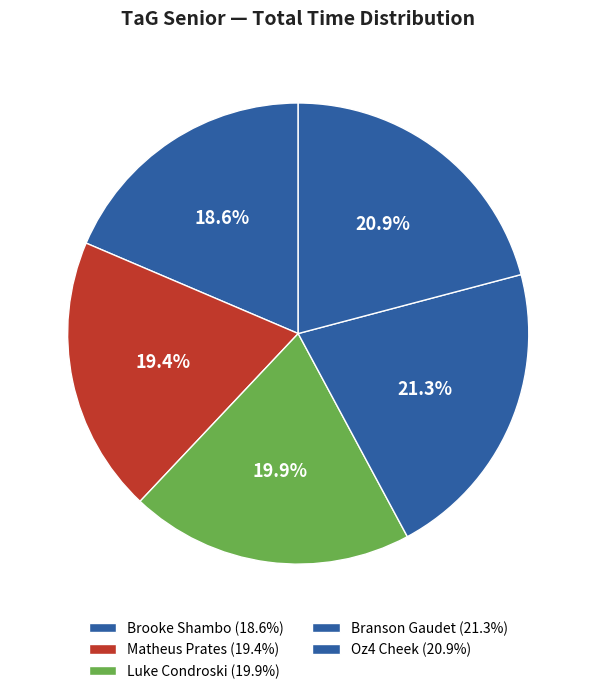

Count the number of slices in the pie.

5